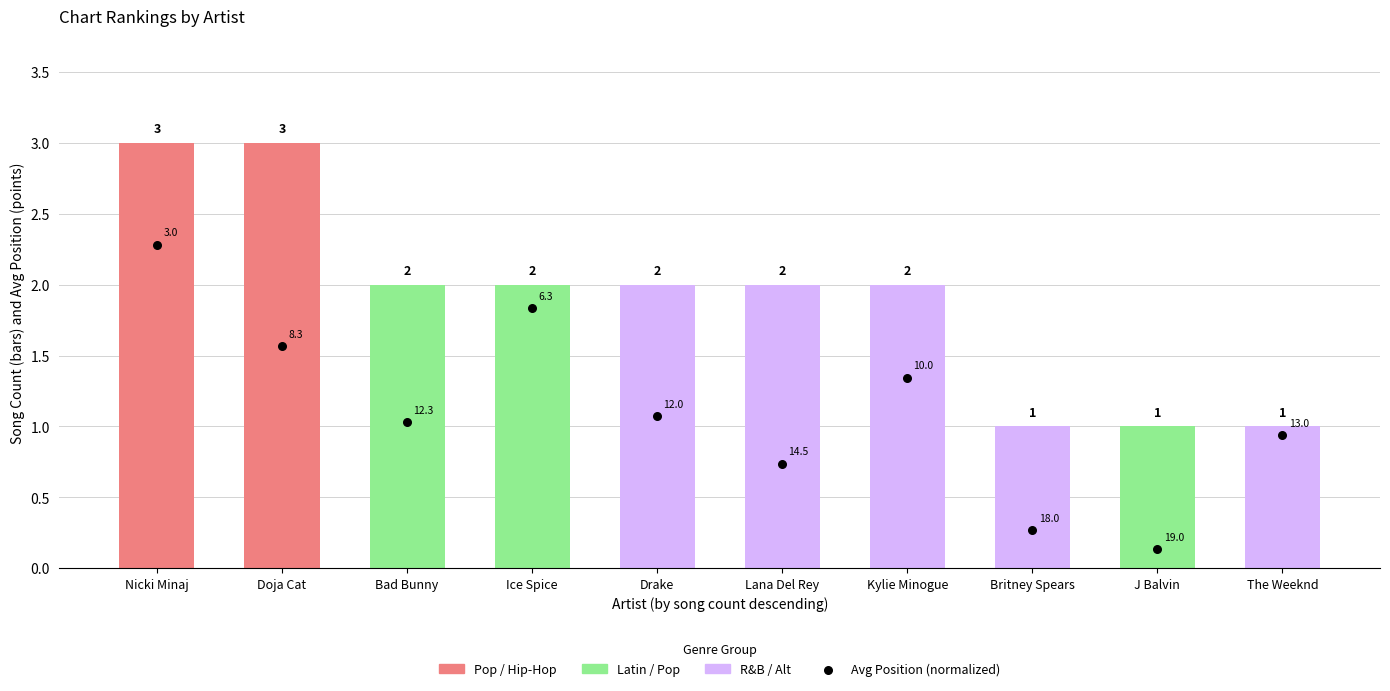

Which series has the largest Y range (max minus min)?

Avg Position (normalized)